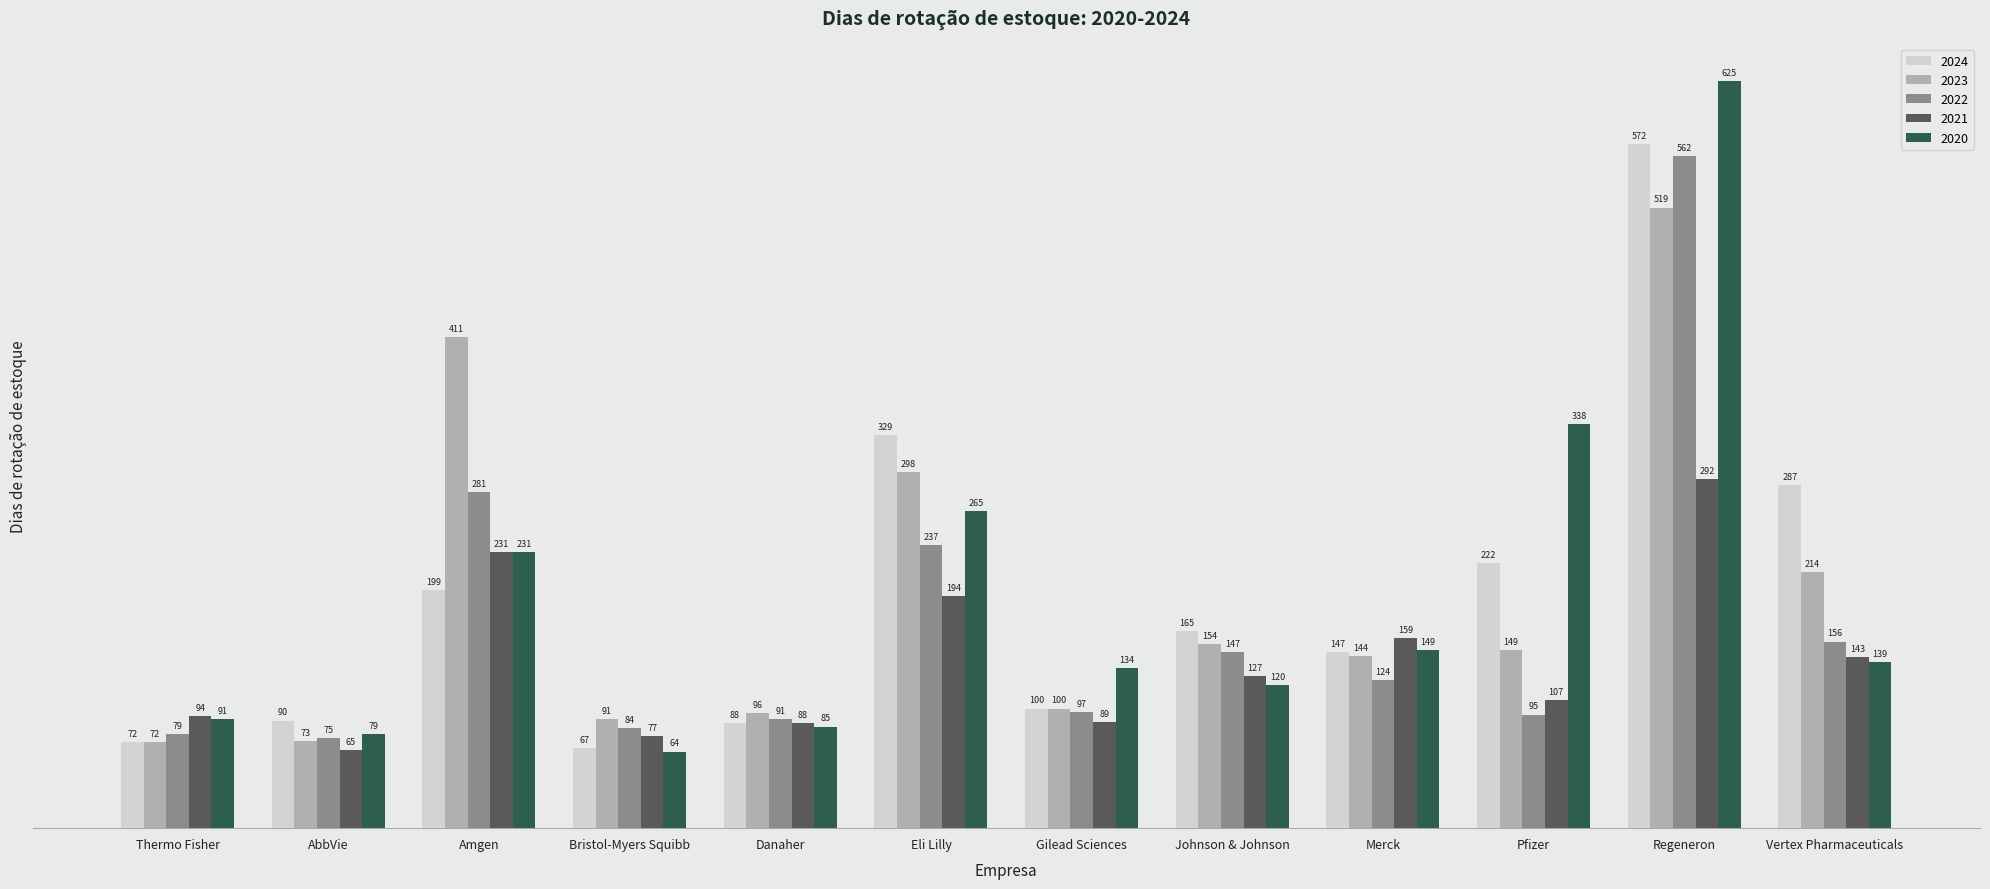

Where does the 2023 series first go above 149?

Amgen